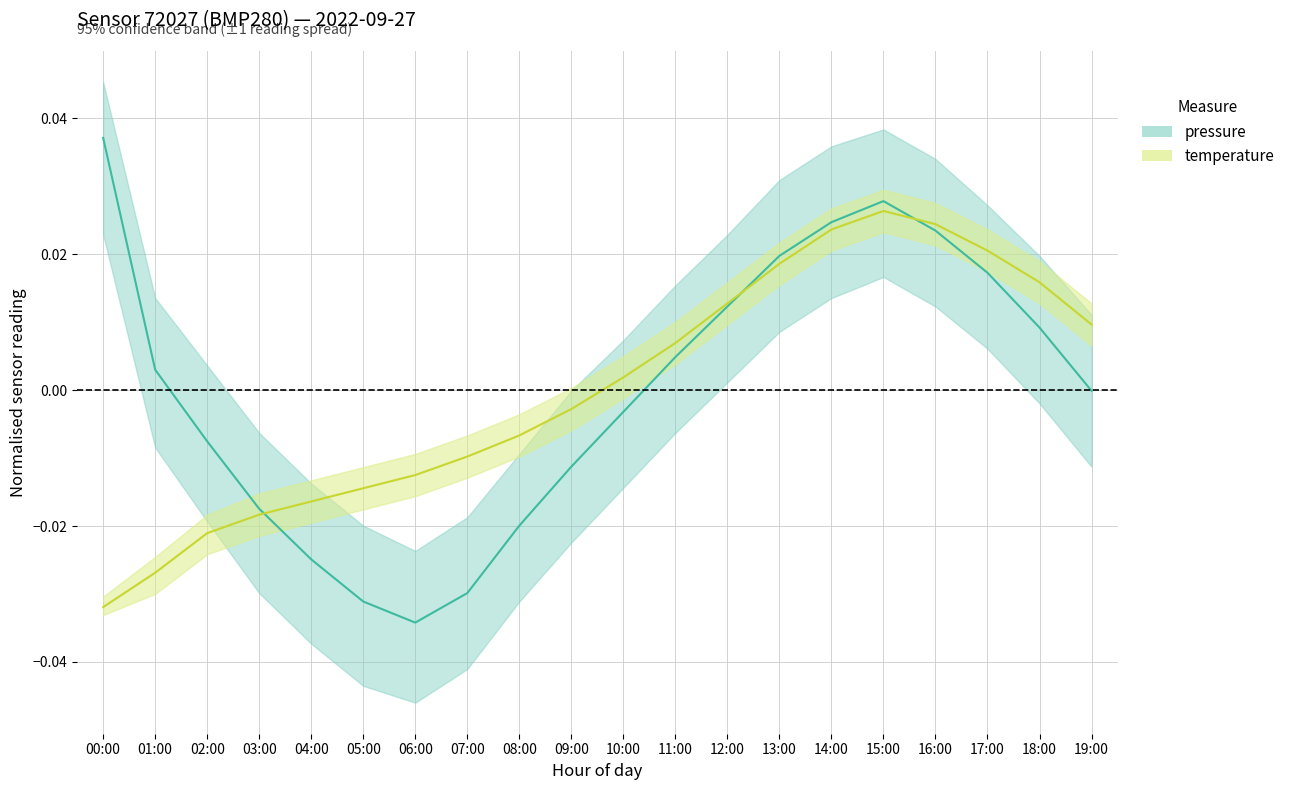

How many negative values does the temperature series have?

10